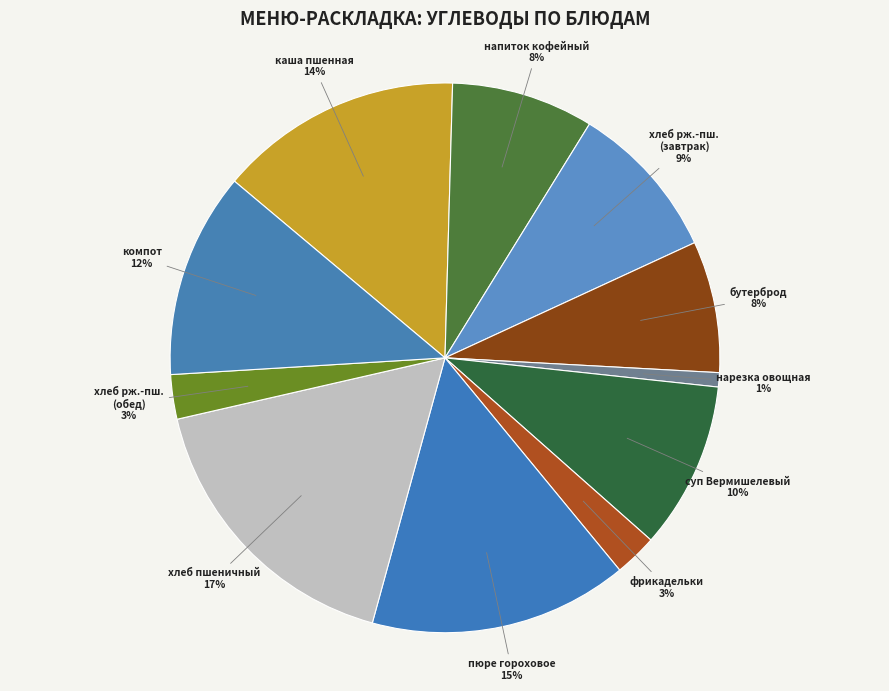

To the nearest percent, what is the combined percentage of фрикадельки and хлеб рж.-пш. (завтрак)?

12%